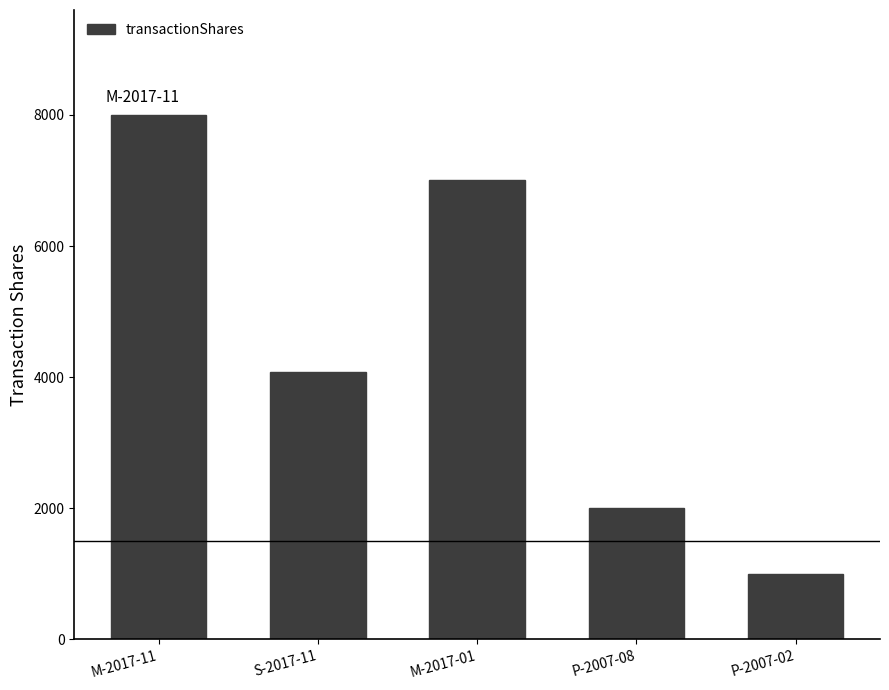

Which category has the highest value across all series?

M-2017-11